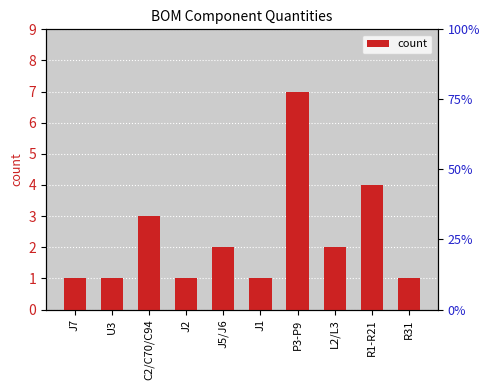

What is the change in value from C2/C70/C94 to J5/J6?

-1